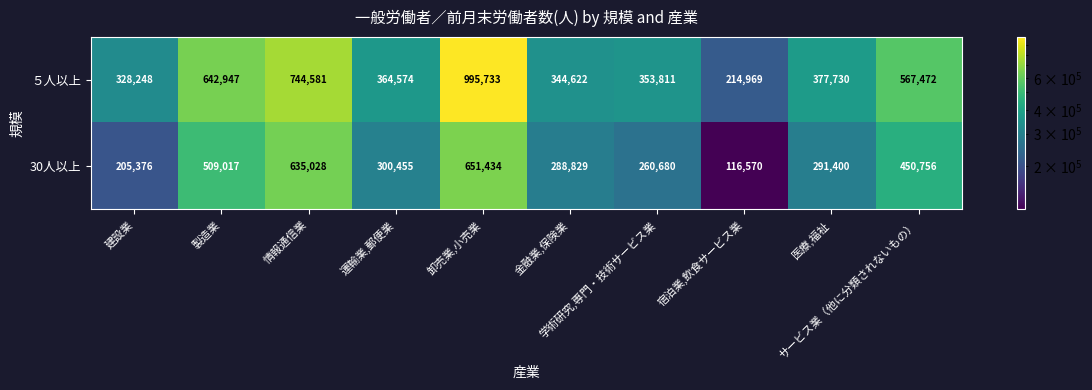

List the series in order of their peak value, highest first.

５人以上, 30人以上